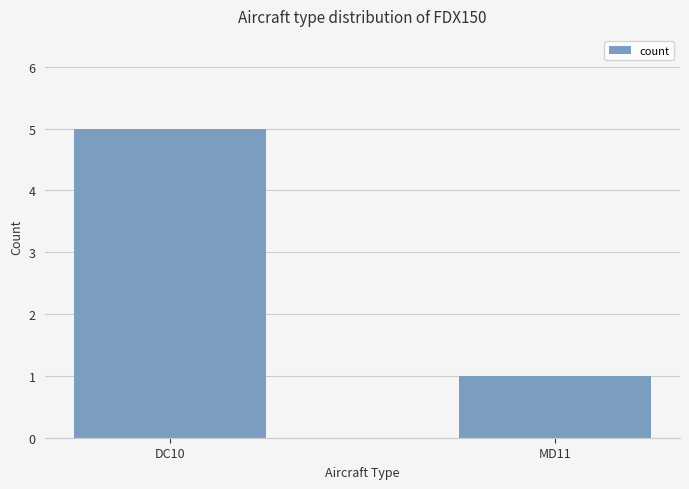

Is it true that the value at MD11 is 1?

True